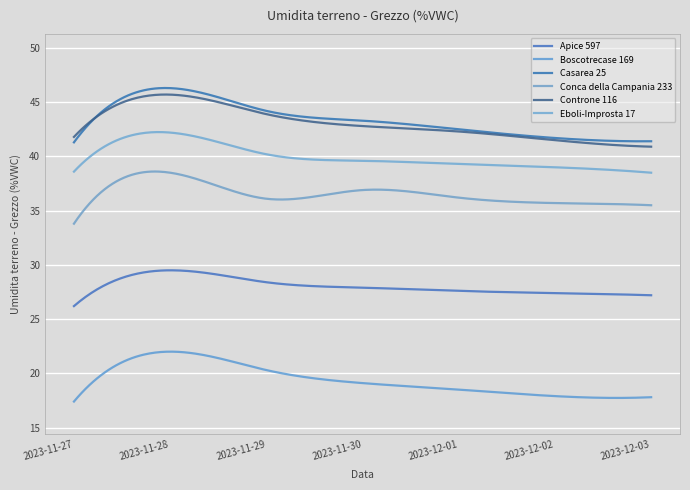

Does the chart have visible grid lines?

Yes